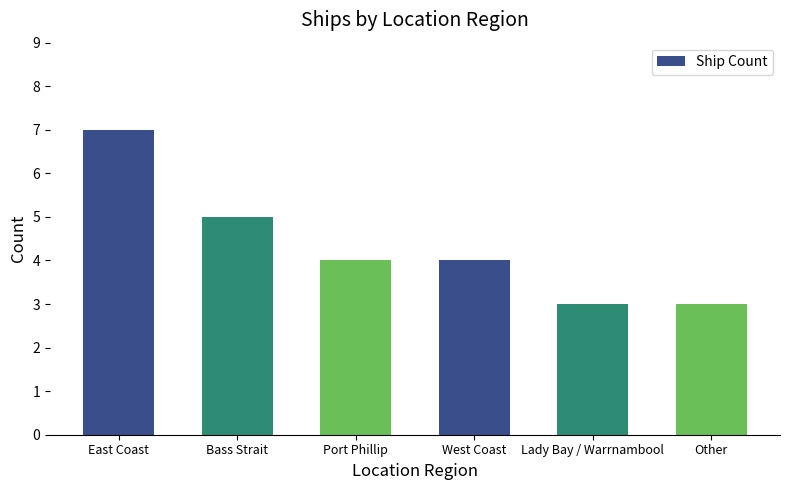

What is the difference between the second highest and second lowest values?

2